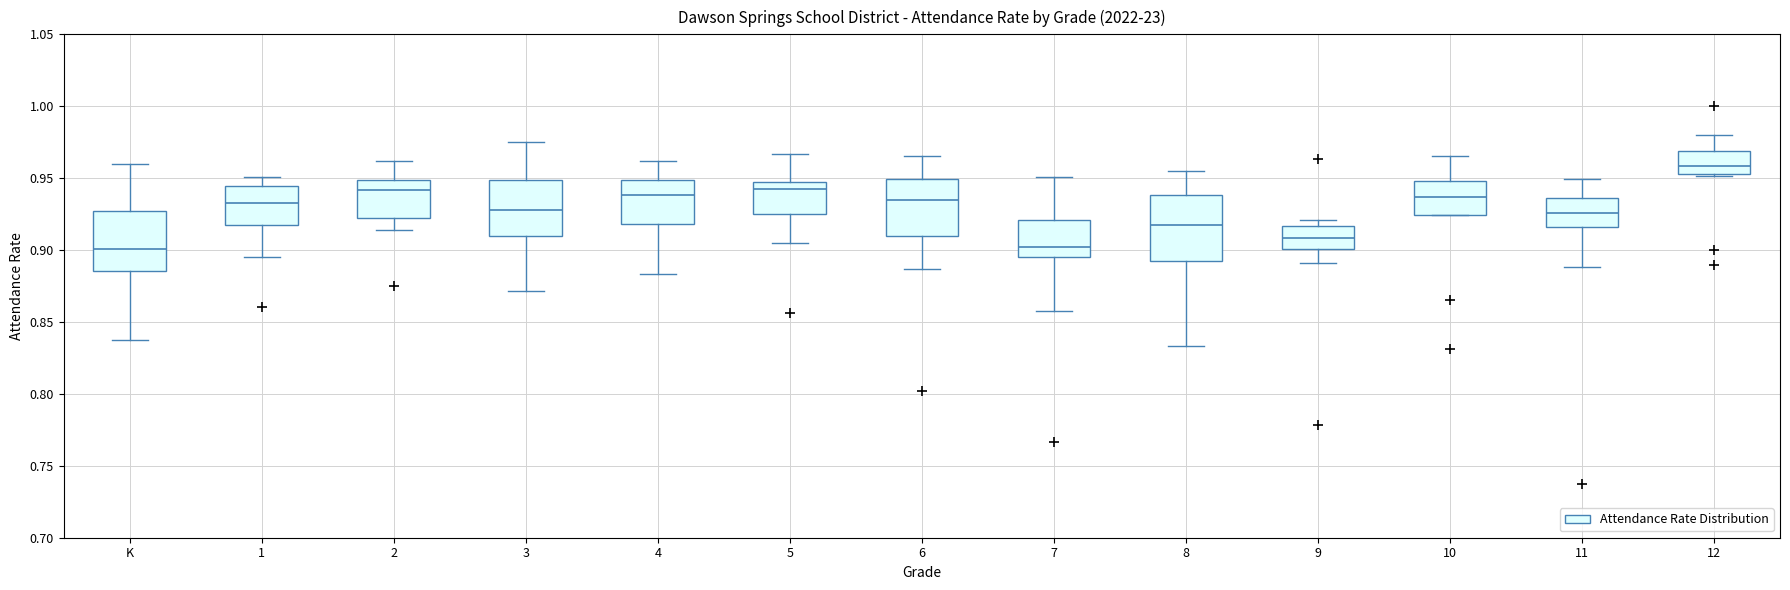

Which box has the highest median line?

12